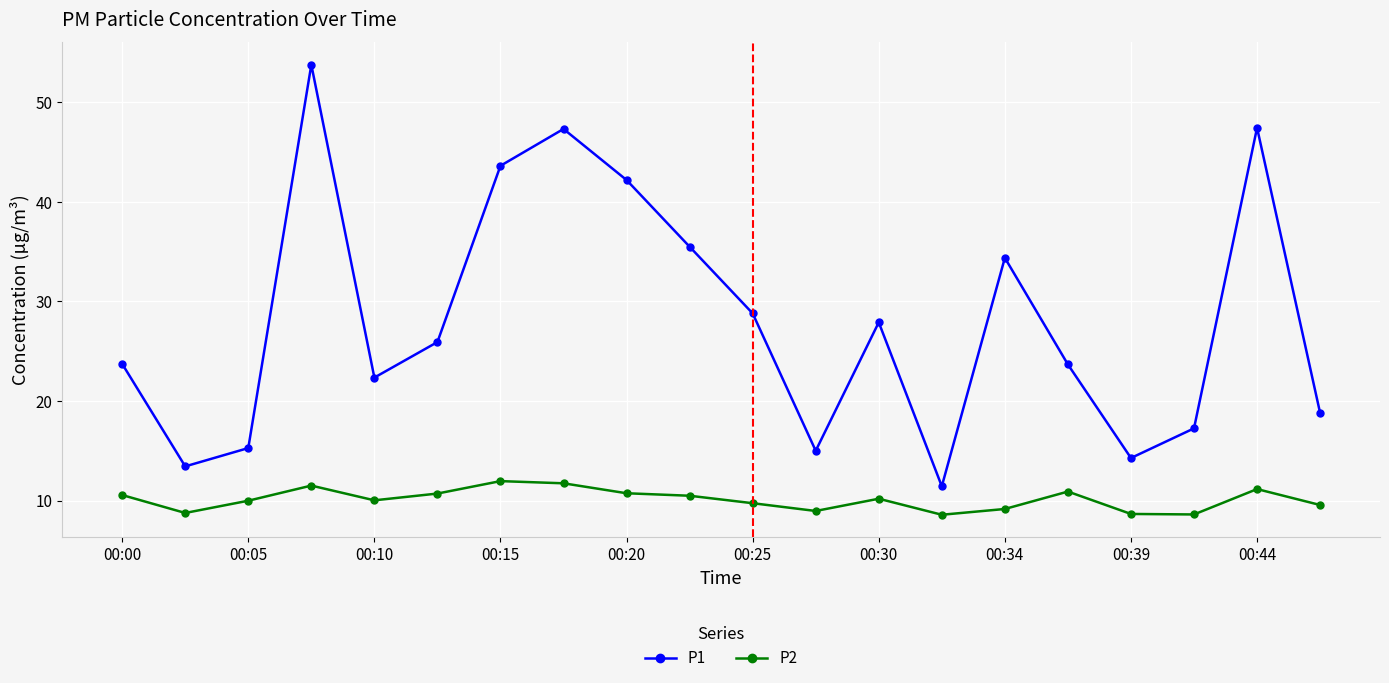

At how many categories does at least one series exceed 40?

5